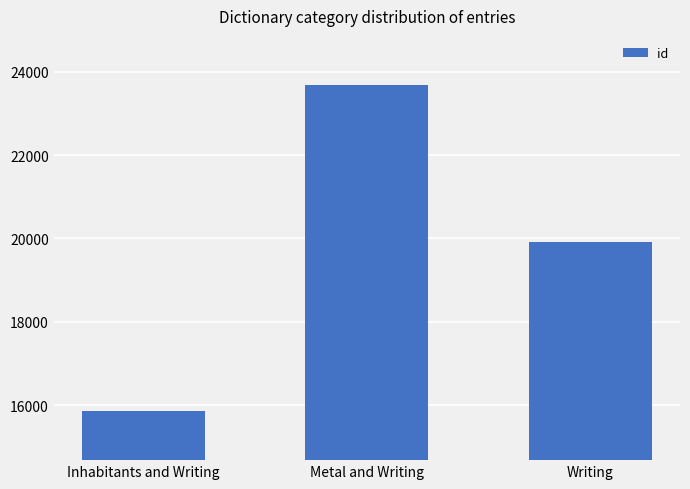

The value at Inhabitants and Writing is 15853. True or false?

True